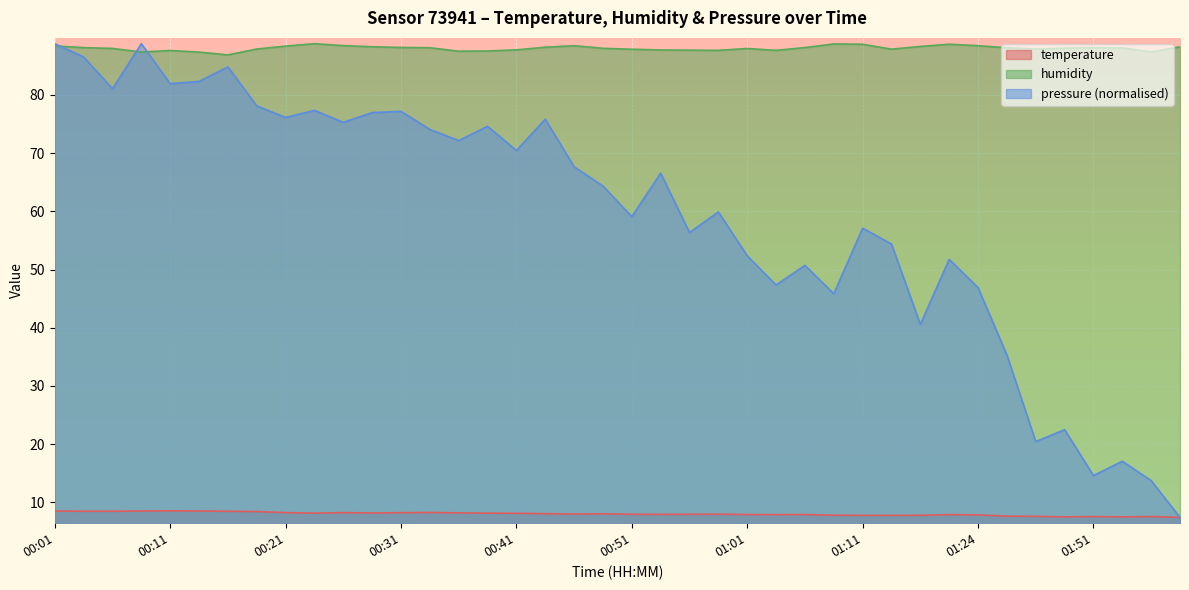

How many lines are shown in the chart?

3